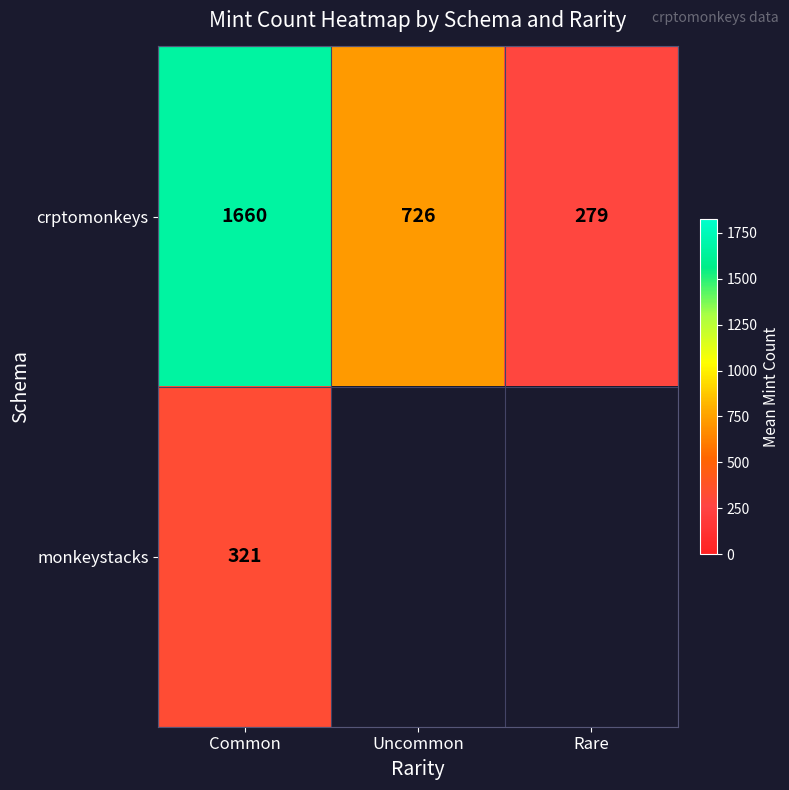

The value of crptomonkeys at Common is 2748.7. True or false?

False